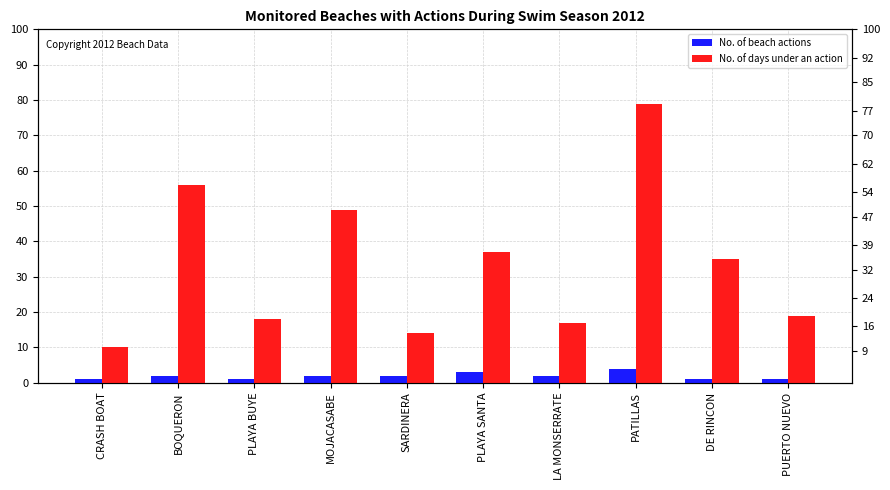

At which label does No. of beach actions reach its minimum?

CRASH BOAT